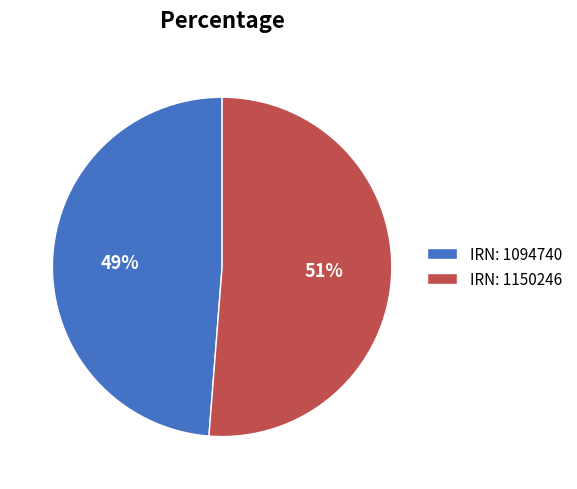

What percentage is the IRN: 1094740 slice, to the nearest percent?

49%